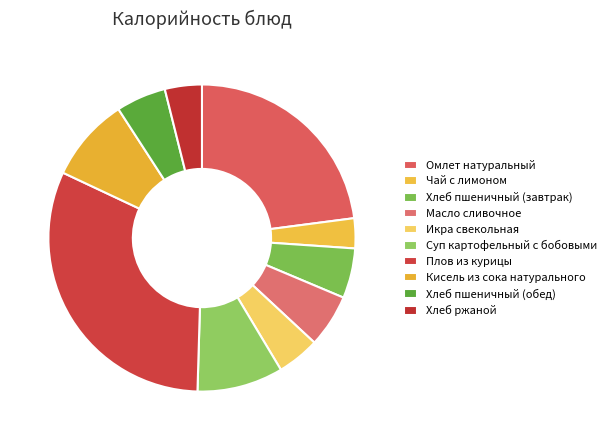

Which has a higher value, Кисель из сока натурального or Икра свекольная?

Кисель из сока натурального